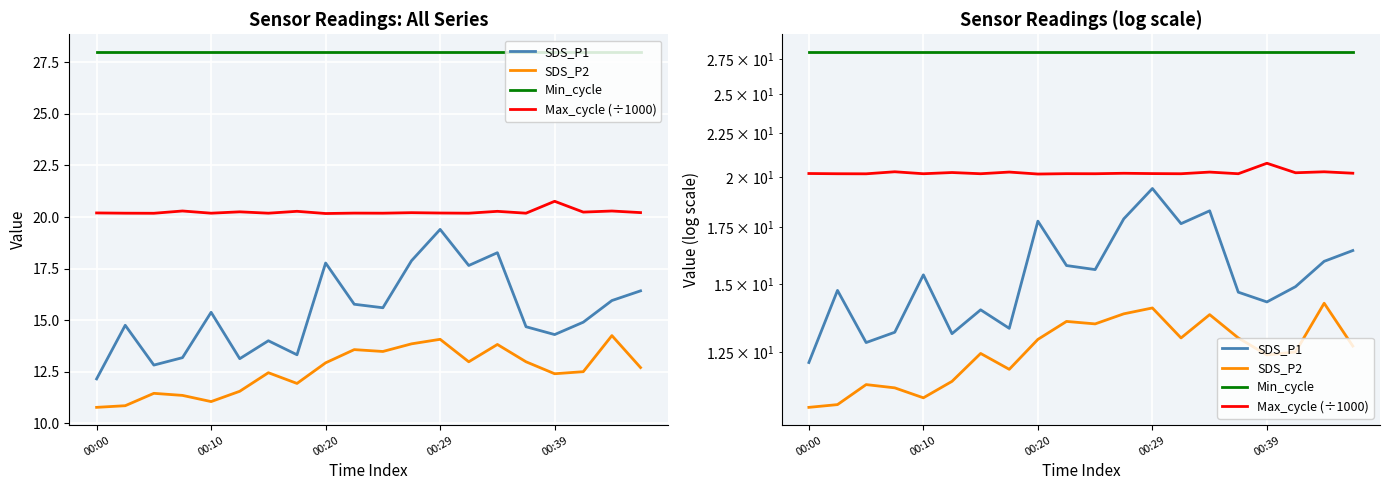

What are all the series names shown in the legend?

SDS_P1, SDS_P2, Min_cycle, Max_cycle (÷1000)